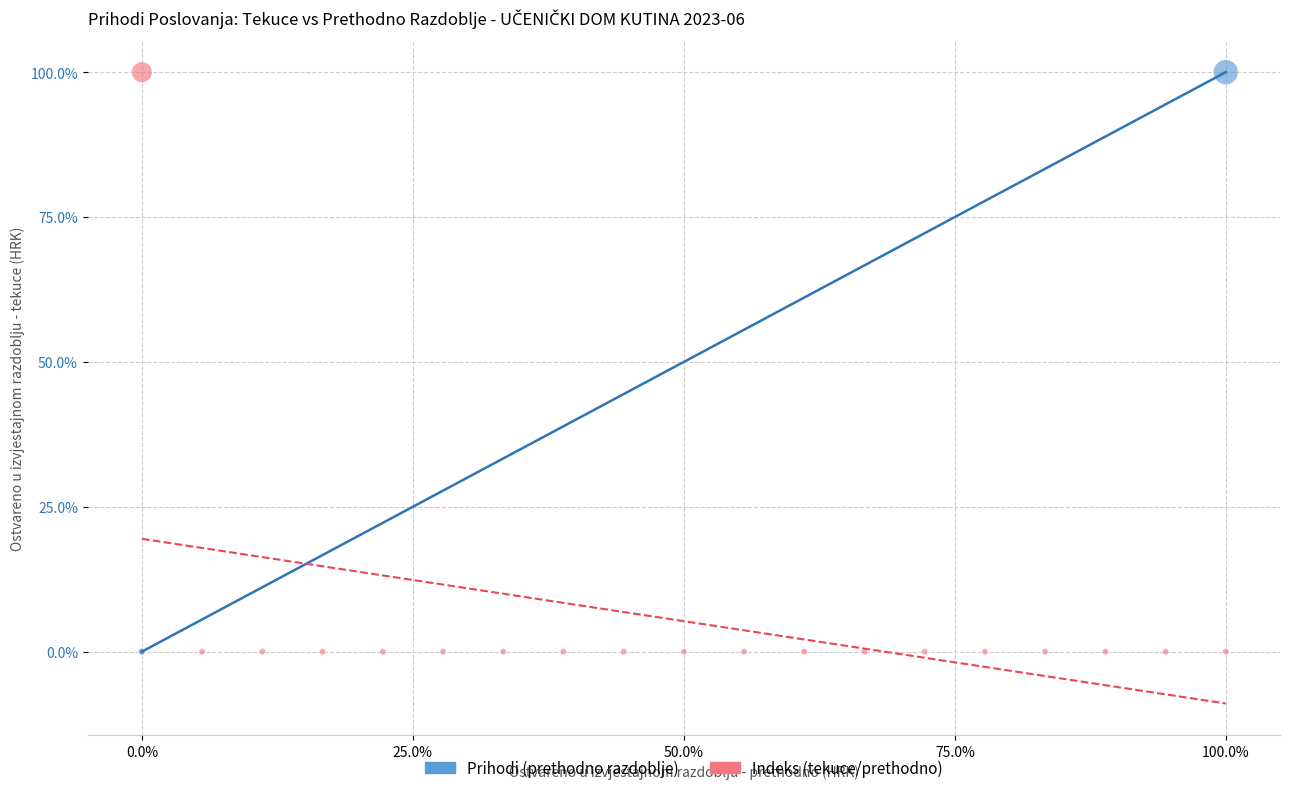

What are all the series names shown in the legend?

Prihodi (prethodno razdoblje), Indeks (tekuce/prethodno)